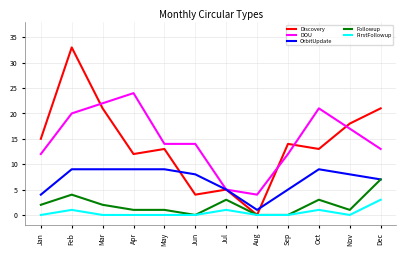

What is the sum of all Followup values?

24